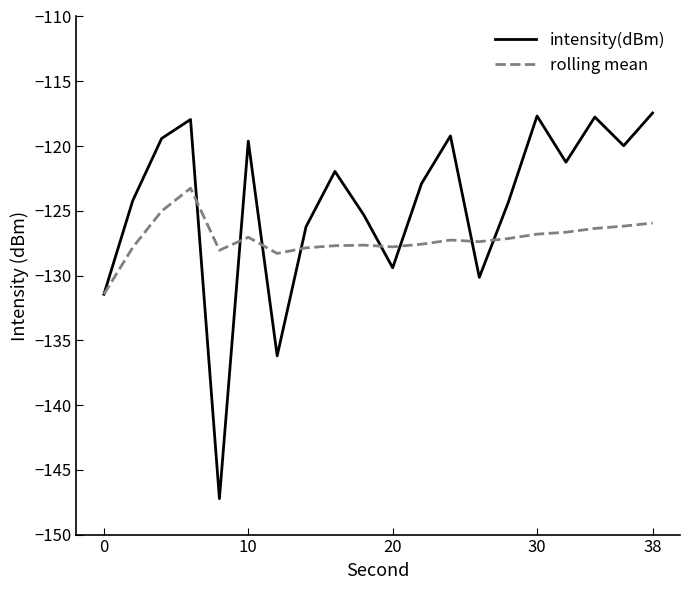

In rolling mean, how many points are lower than both neighbors (excluding endpoints)?

4